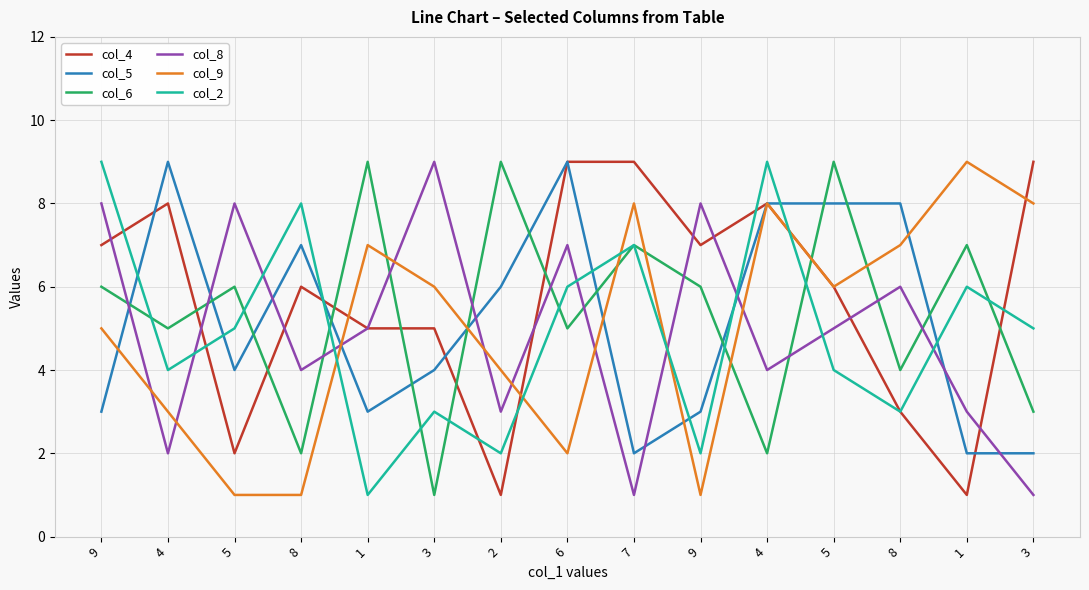

What are all the series names shown in the legend?

col_4, col_5, col_6, col_8, col_9, col_2